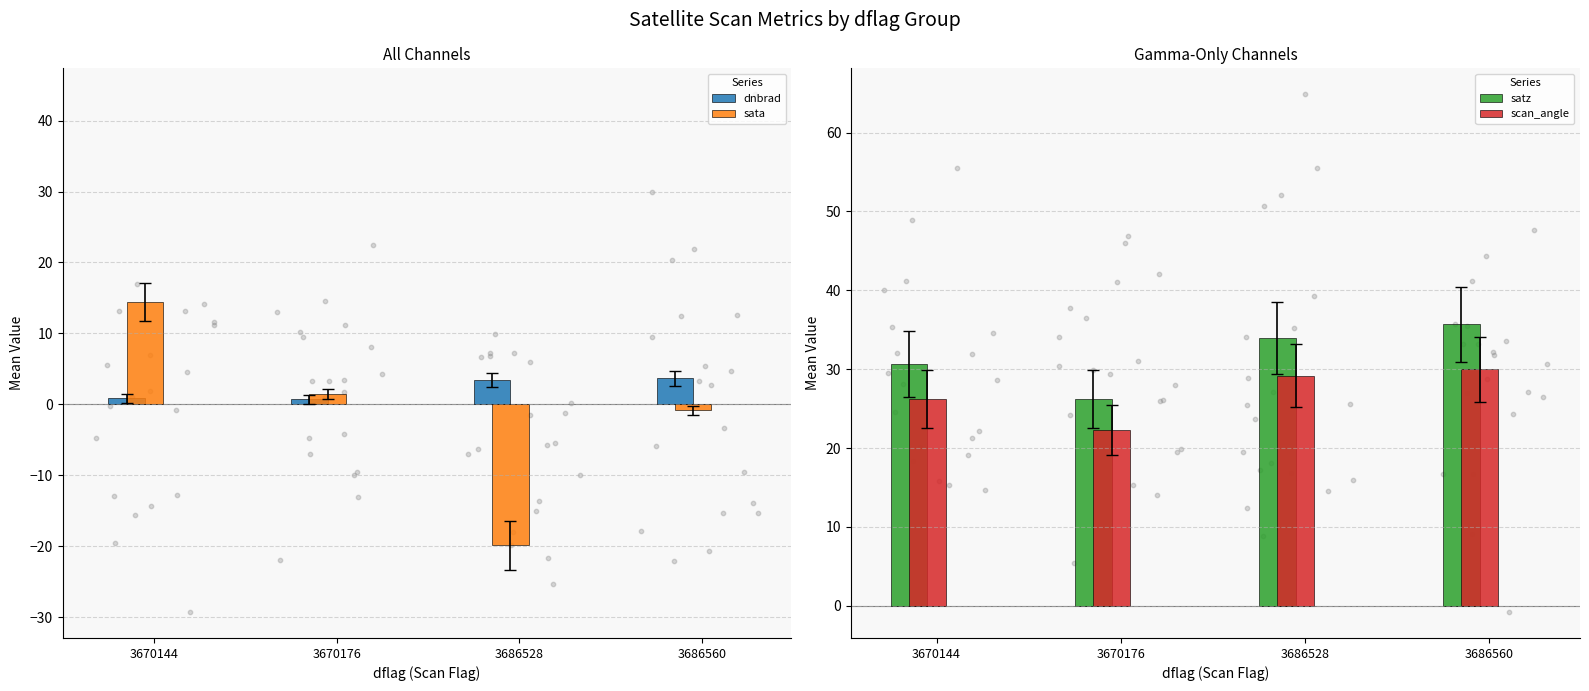

What are all the series names shown in the legend?

dnbrad, sata, satz, scan_angle